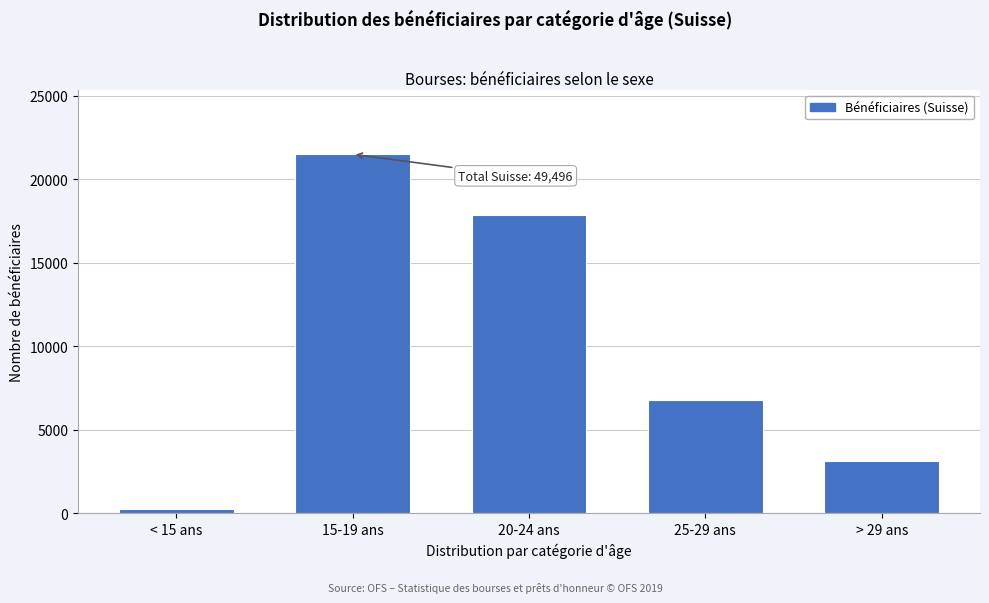

Reading left to right, transcribe all the data shown in this chart.

< 15 ans=253	15-19 ans=21495	20-24 ans=17845	25-29 ans=6781	> 29 ans=3122